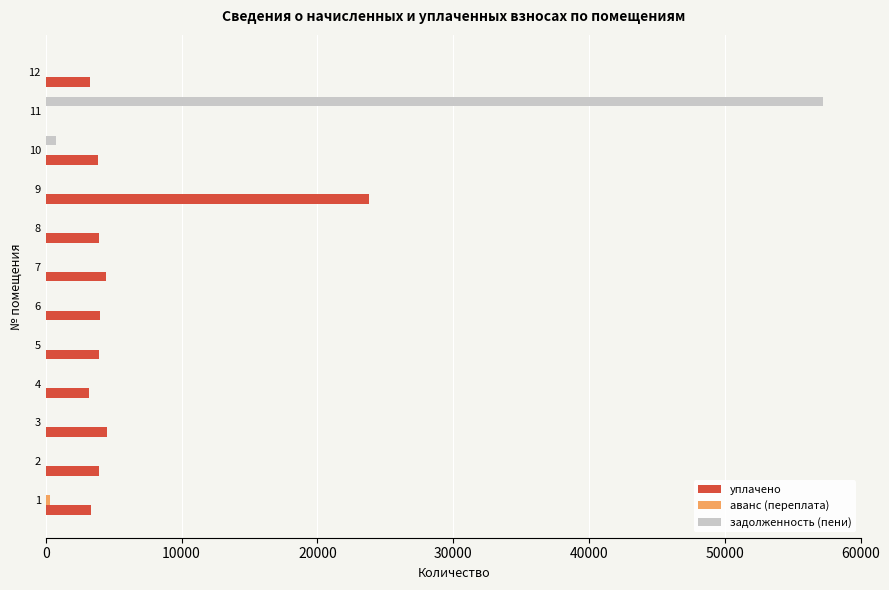

What is the sum of all задолженность (пени) values?

57925.1